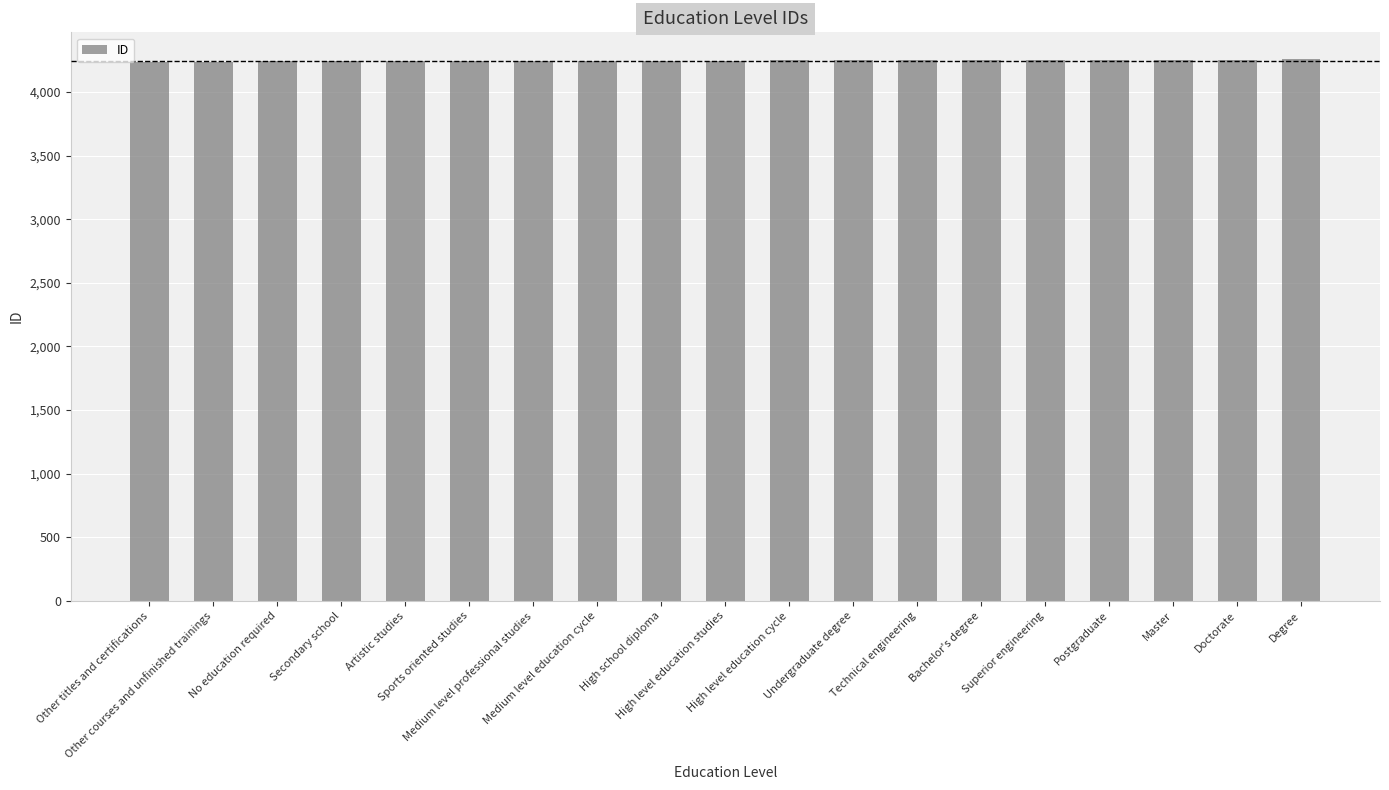

What is the minimum value shown in the chart?

4239